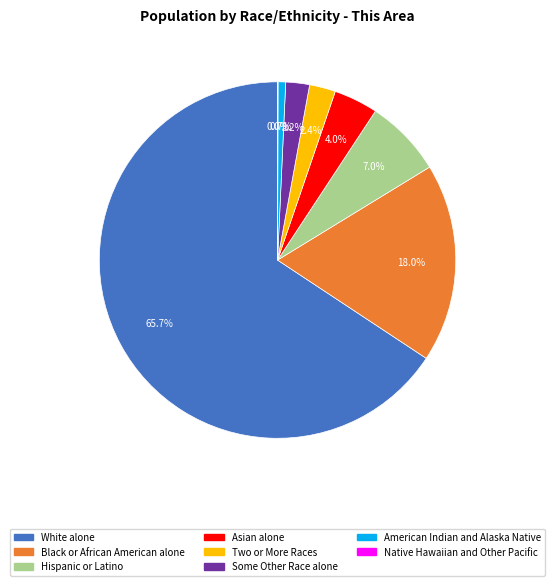

Is Some Other Race alone the majority of the pie?

No